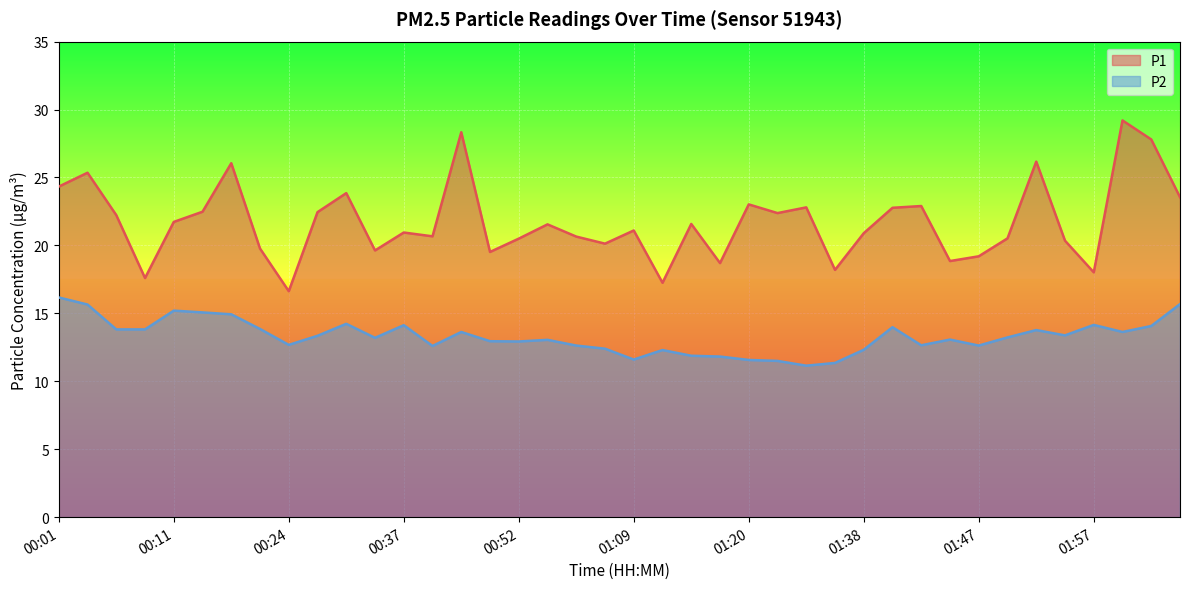

Is it true that P1 equals 18.7 at 01:17?

True